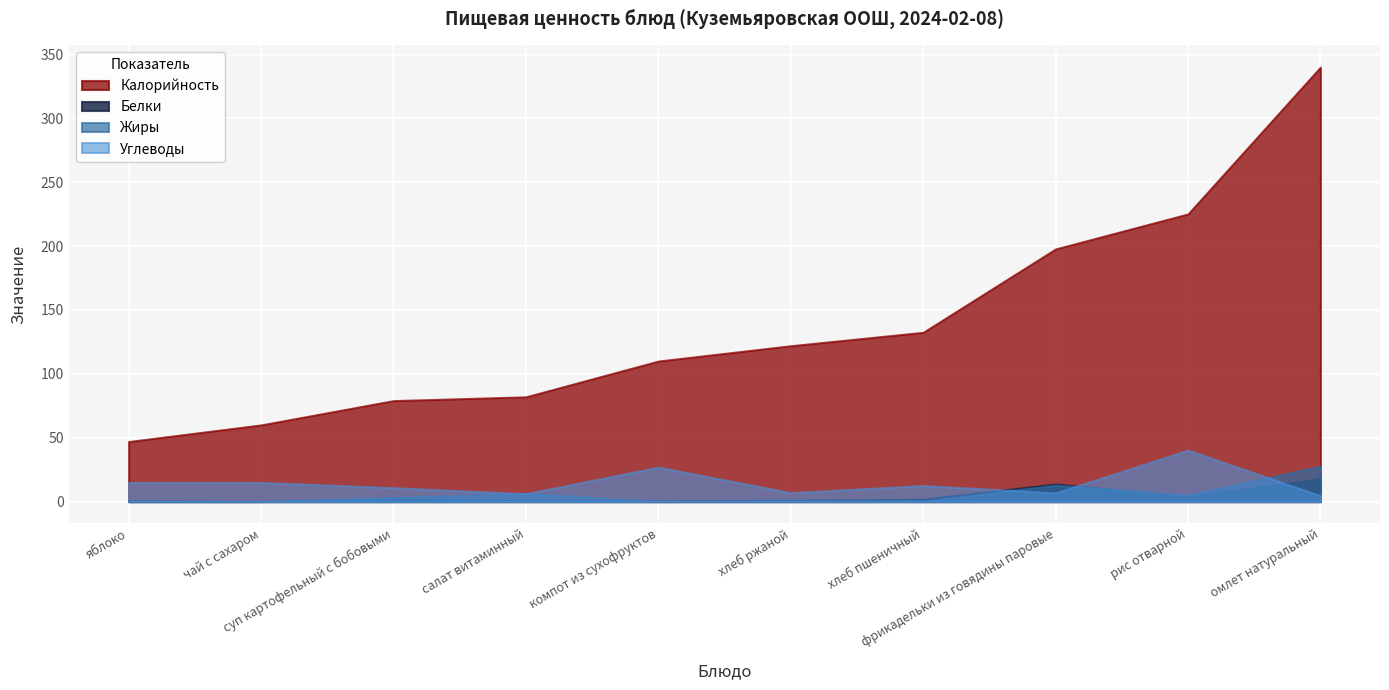

At хлеб пшеничный, list the series in order from largest to smallest.

Калорийность, Углеводы, Белки, Жиры